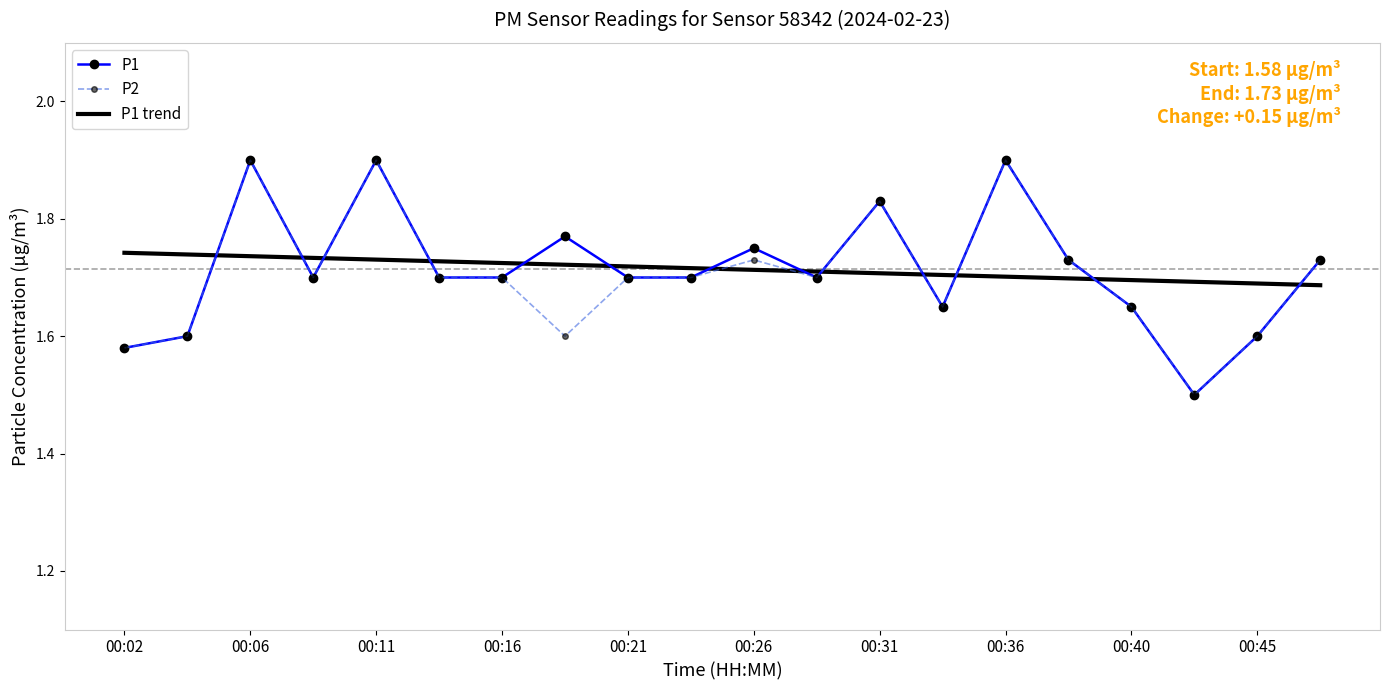

What is the minimum value shown in the chart?

1.5